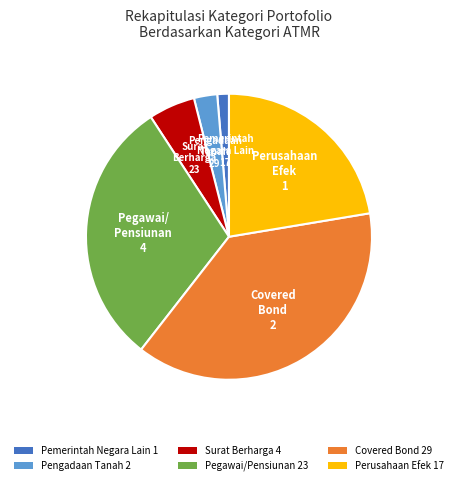

Which has a higher value, Covered Bond 29 or Surat Berharga 4?

Covered Bond 29